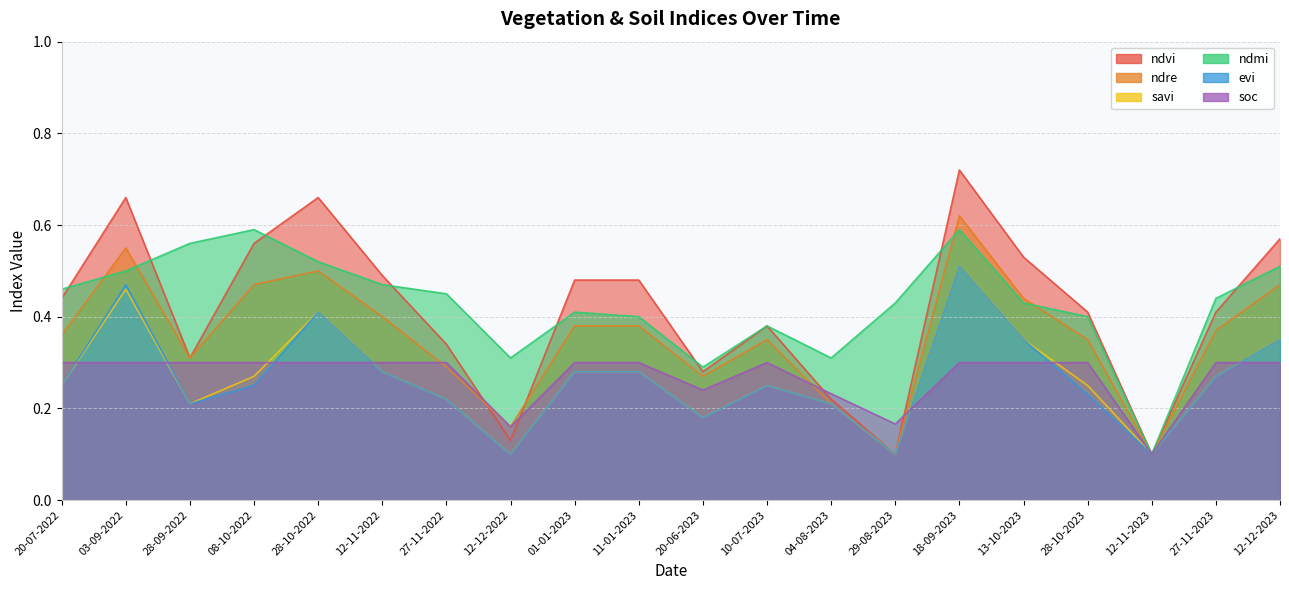

What is the label of the 17th point from the right?

08-10-2022